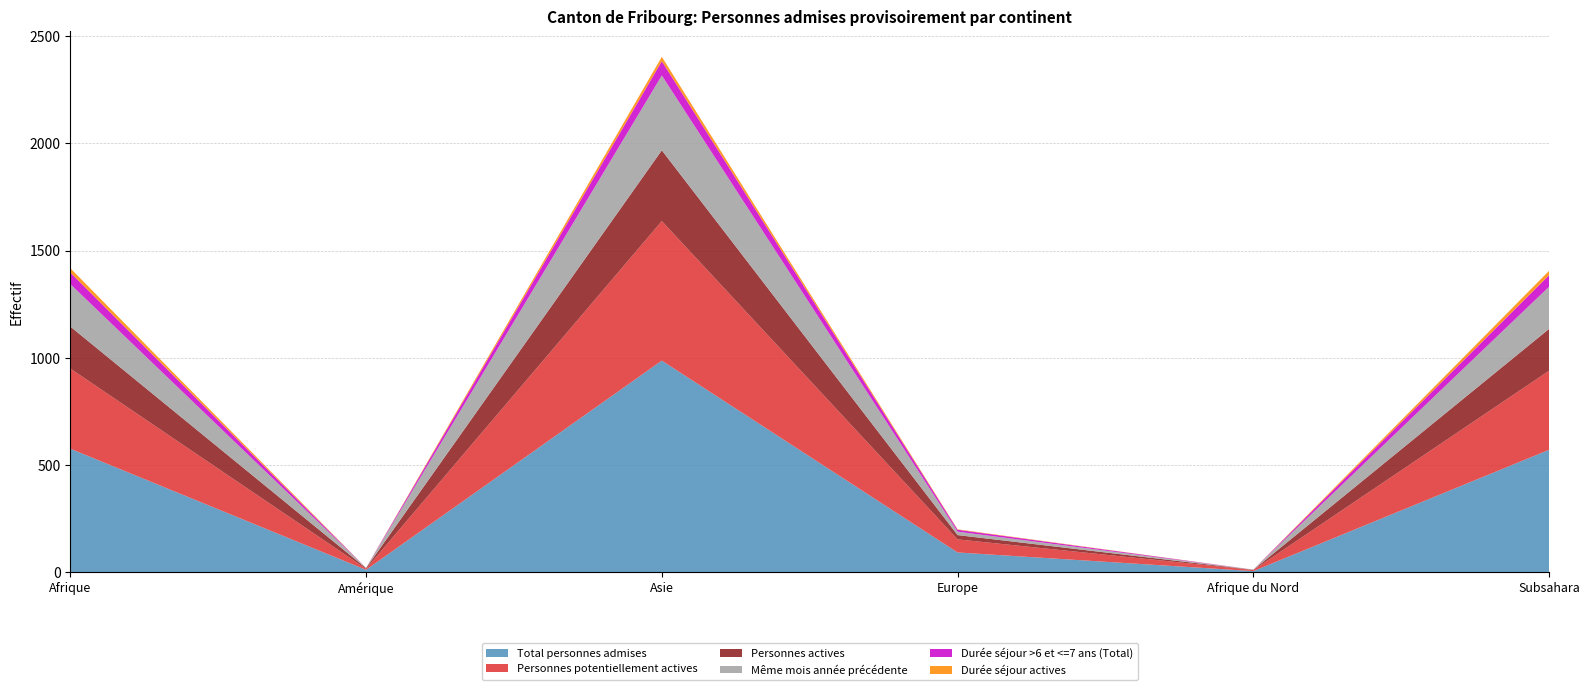

Reading left to right, what are all the values shown in this chart?

Total personnes admises: Afrique=576	Amérique=11	Asie=987	Europe=92	Afrique du Nord=5	Subsahara=571
Personnes potentiellement actives: Afrique=374	Amérique=5	Asie=651	Europe=61	Afrique du Nord=5	Subsahara=369
Personnes actives: Afrique=196	Amérique=3	Asie=330	Europe=20	Afrique du Nord=1	Subsahara=195
Même mois année précédente: Afrique=198	Amérique=1	Asie=349	Europe=16	Afrique du Nord=1	Subsahara=197
Durée séjour >6 et <=7 ans (Total): Afrique=54	Amérique=0	Asie=67	Europe=9	Afrique du Nord=0	Subsahara=54
Durée séjour actives: Afrique=20	Amérique=0	Asie=20	Europe=2	Afrique du Nord=0	Subsahara=20